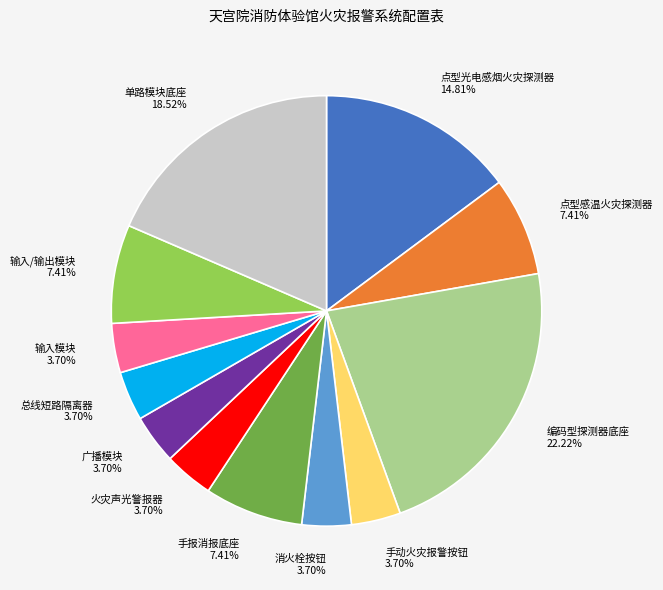

The 输入模块 slice represents 4% of the pie. True or false?

True